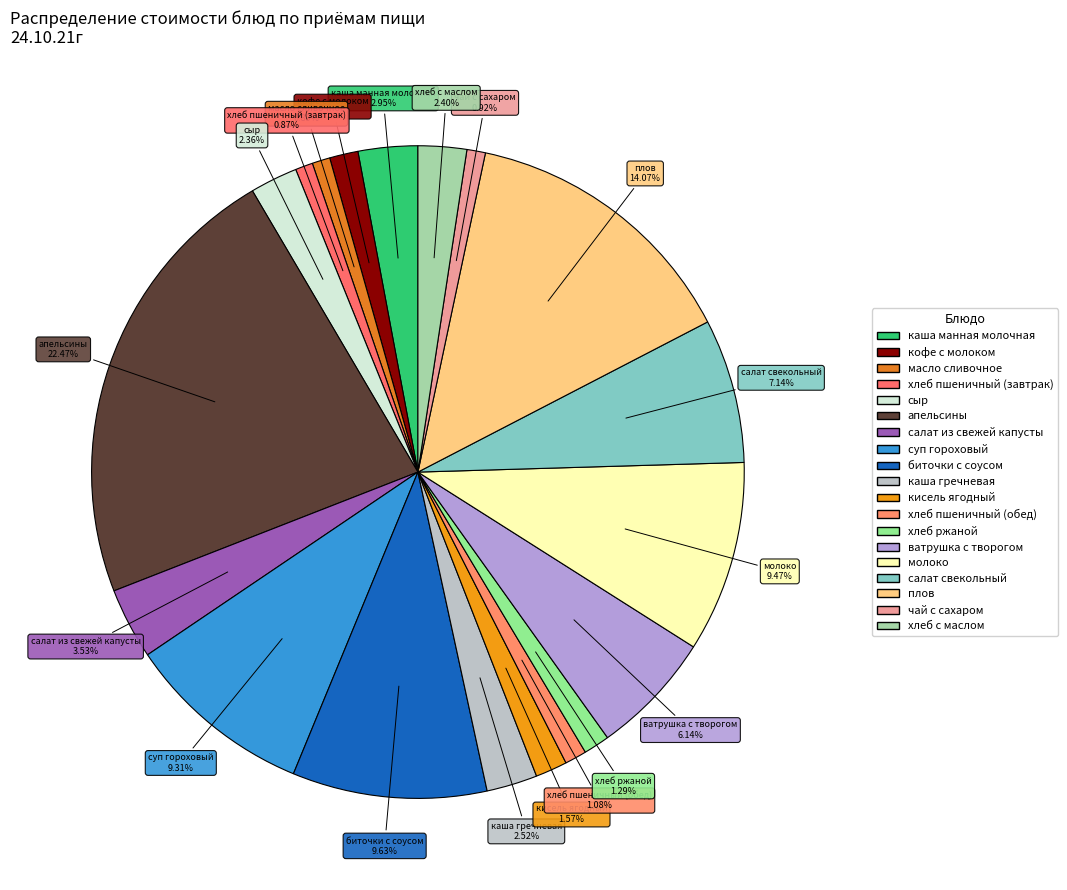

To the nearest percent, what is the difference between the largest and smallest slice percentages?

22%